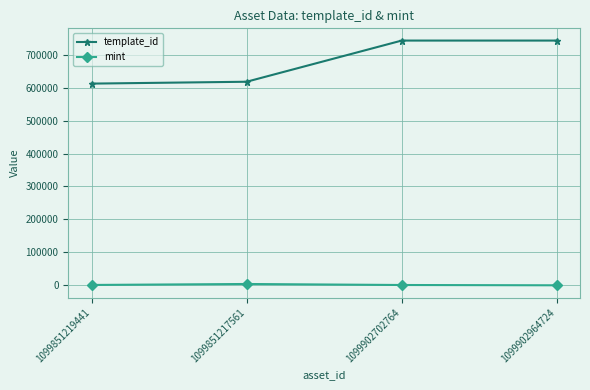

True or false: mint and template_id intersect in this chart.

False